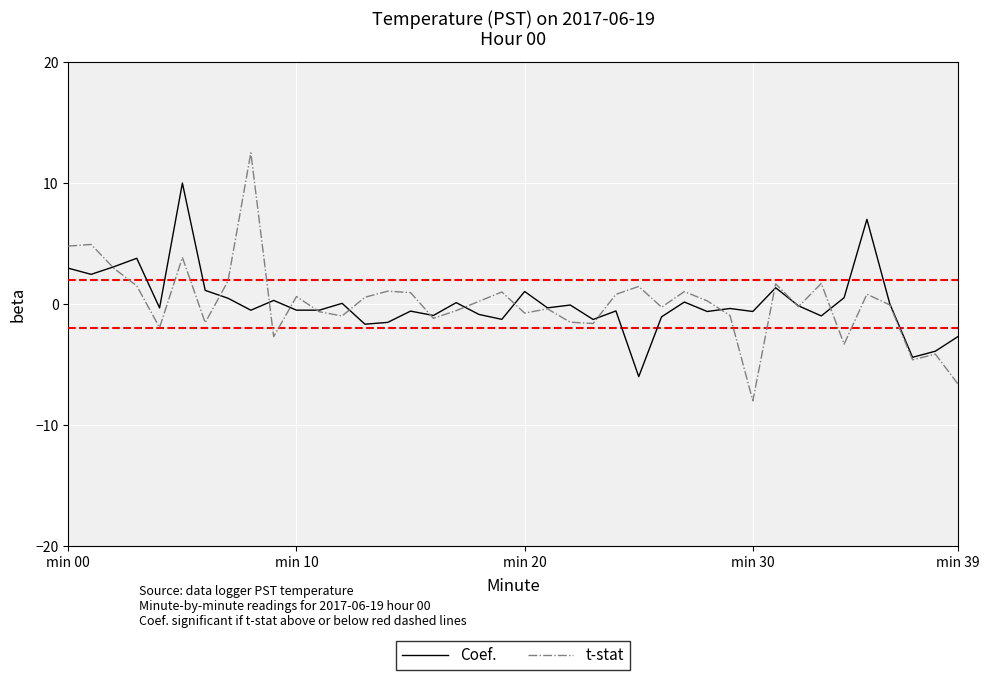

What is the minimum value shown in the chart?

-8.0